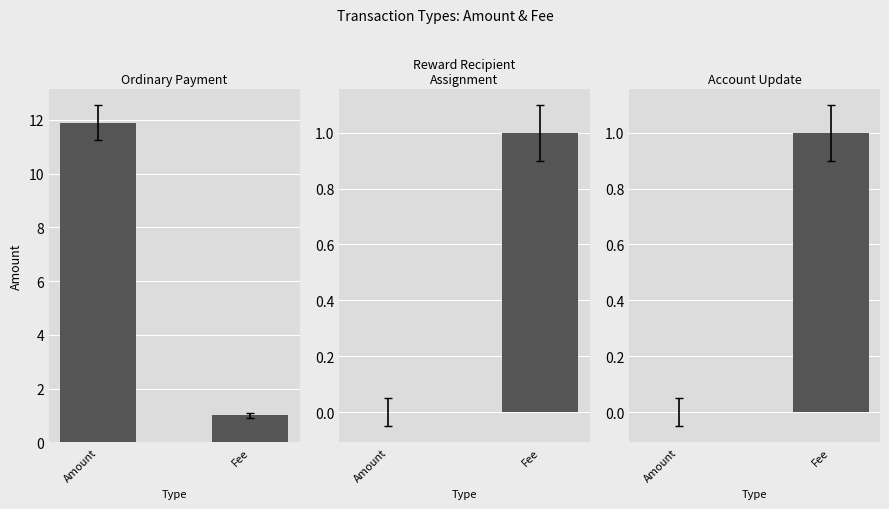

What is the label of the 1st bar from the left?

Amount